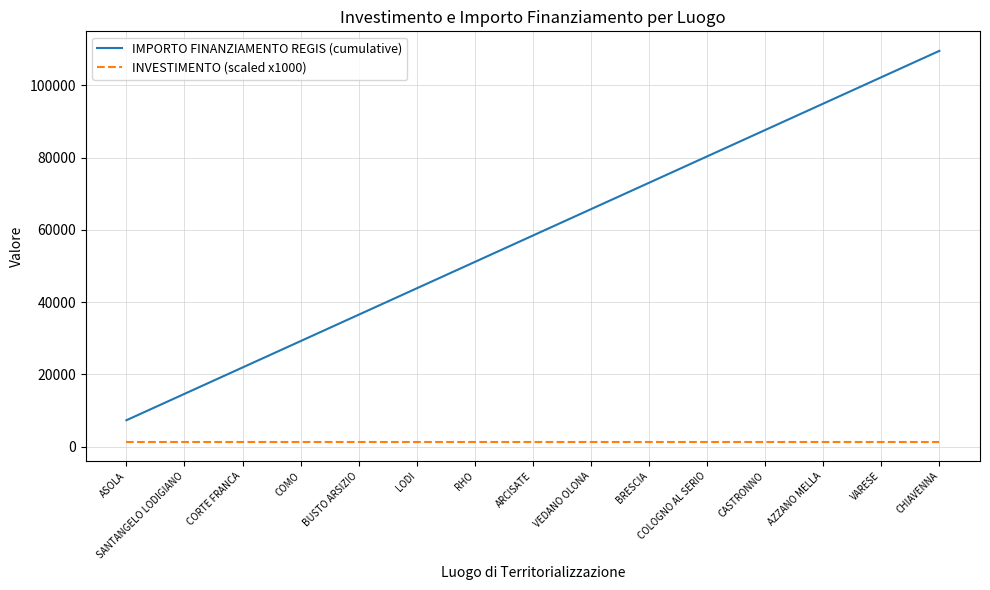

Rank the series by their maximum value, from lowest to highest.

INVESTIMENTO (scaled x1000), IMPORTO FINANZIAMENTO REGIS (cumulative)